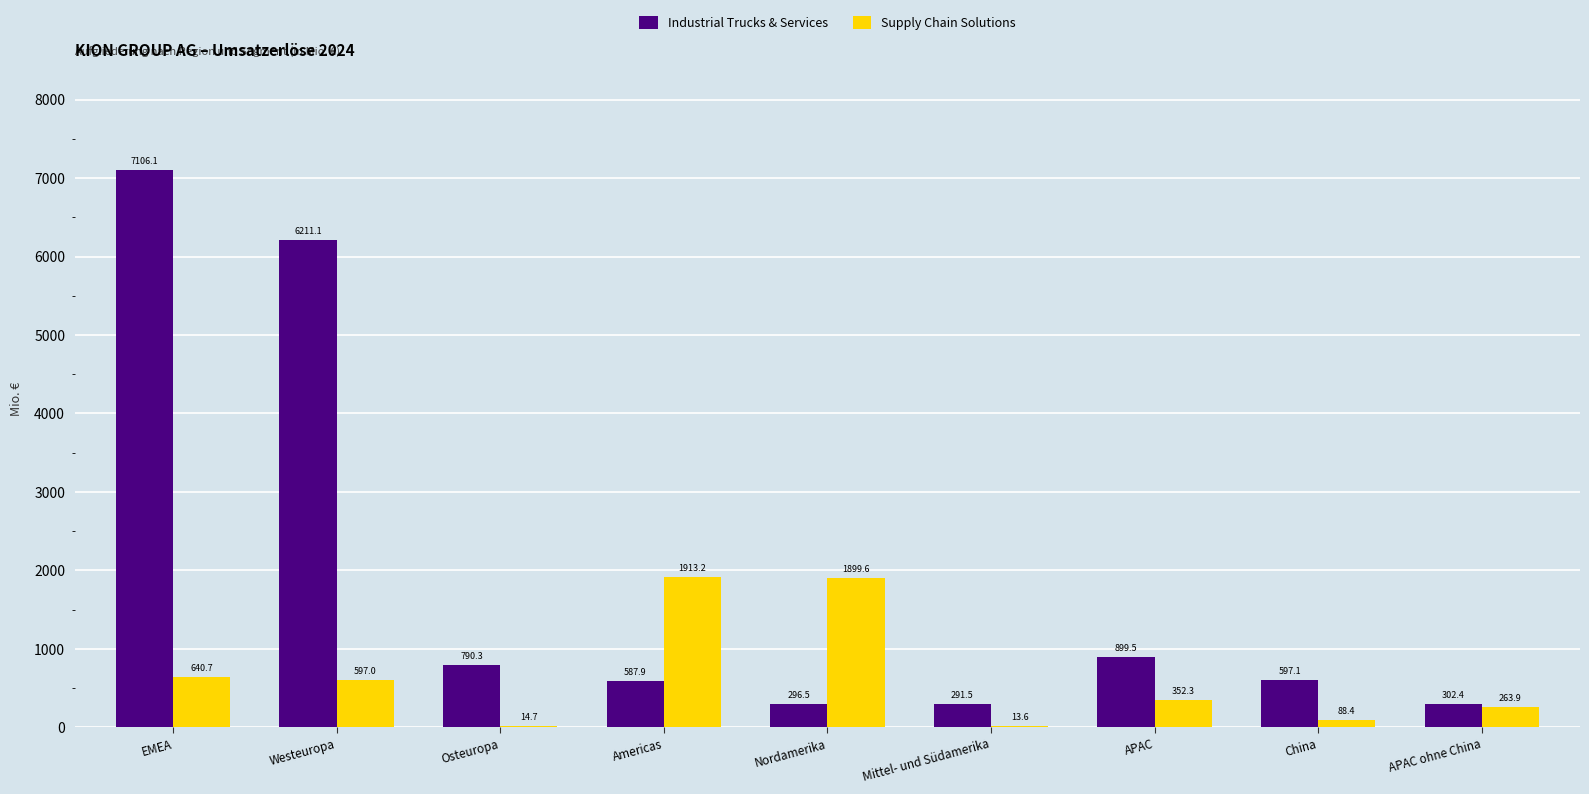

How many values in the Industrial Trucks & Services series exceed 597?

5